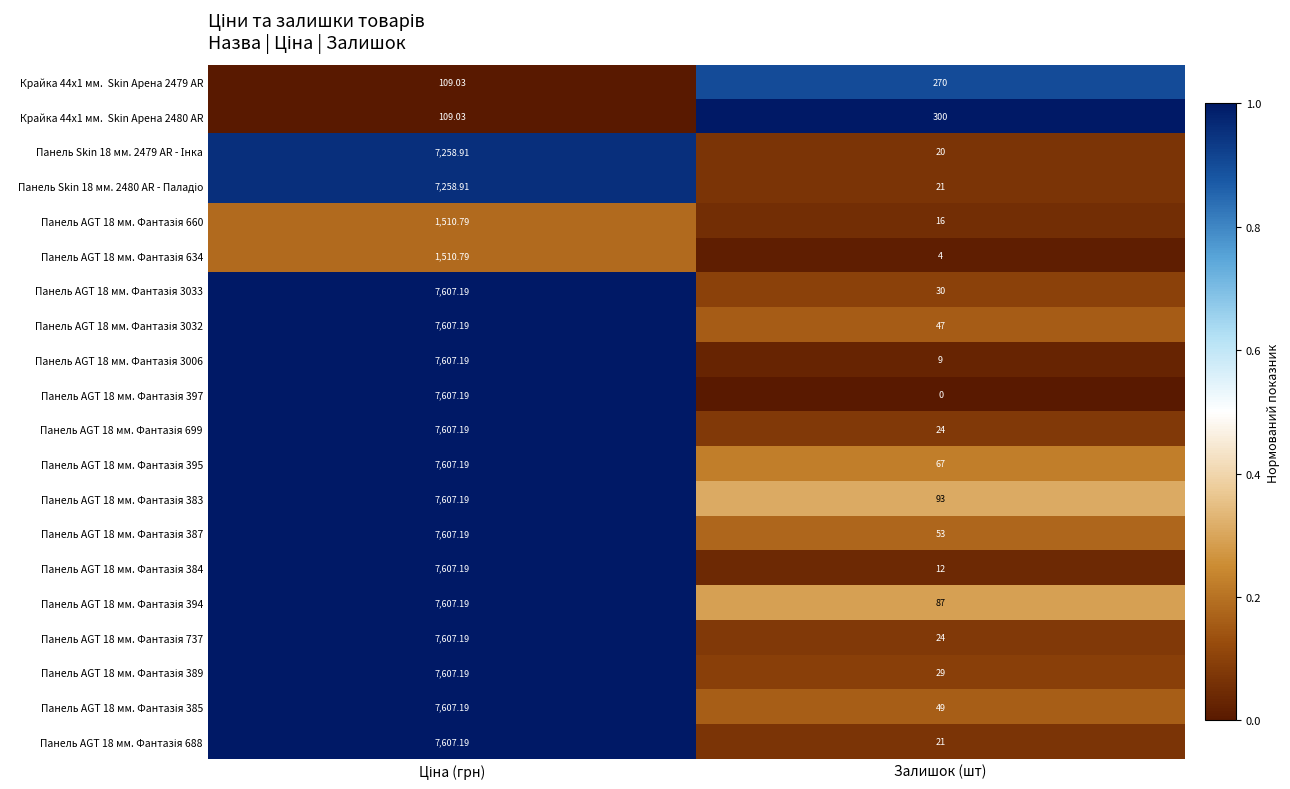

Which label corresponds to the smallest value in the chart?

Залишок (шт)